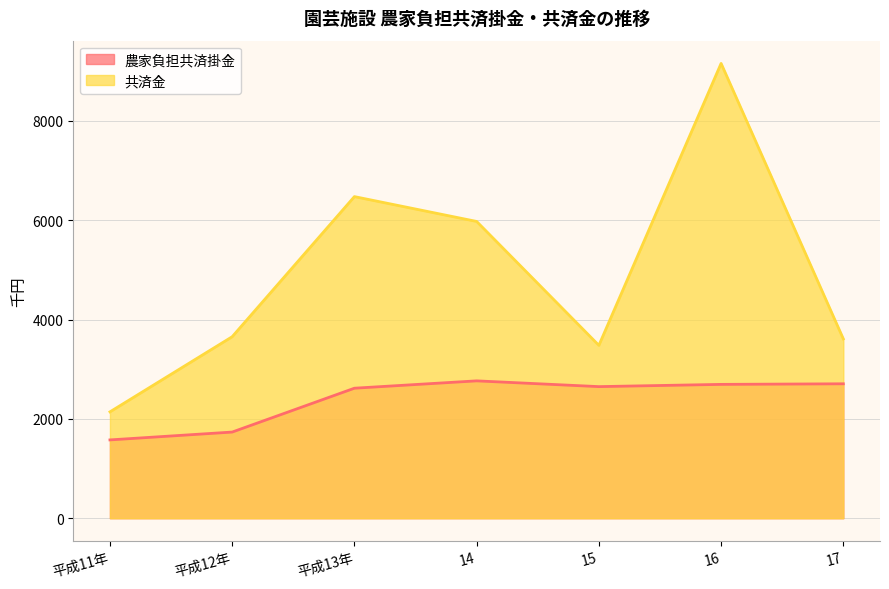

Rank the series by their average value, from highest to lowest.

共済金, 農家負担共済掛金